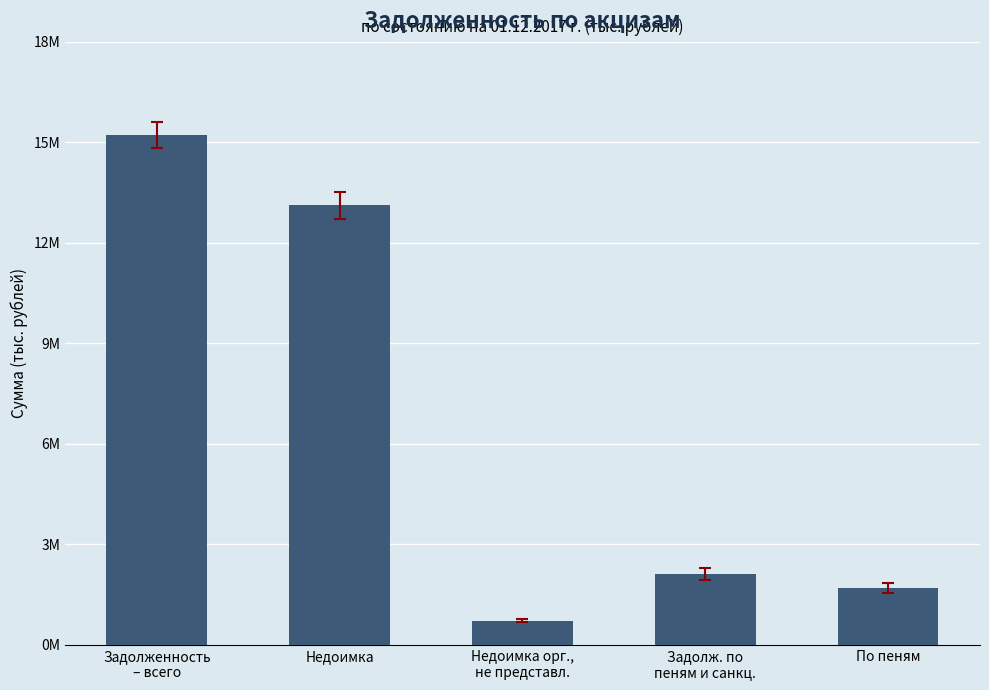

Reading right to left, list all the values displayed in this chart.

1710566	2107141	723032	13117816	15224957